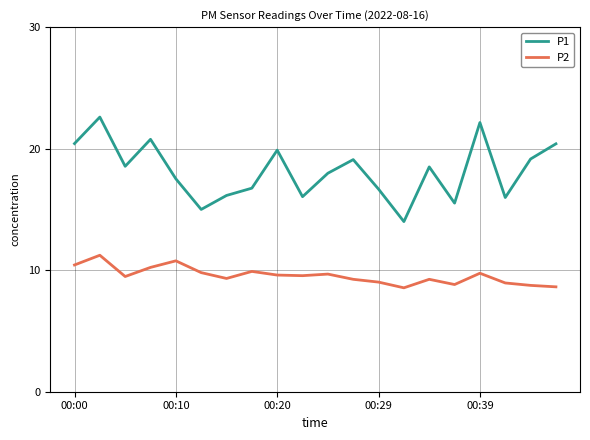

True or false: P1 and P2 cross at least once.

False